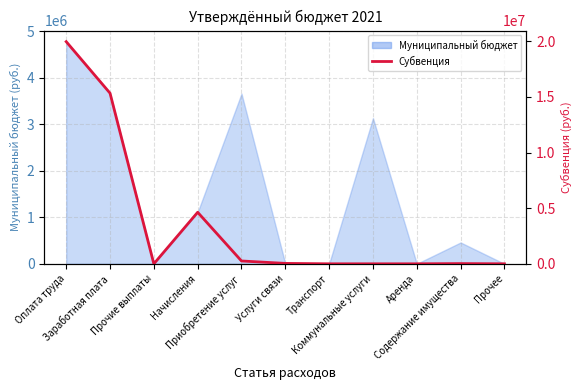

True or false: the data shows 0 at Коммунальные услуги.

True